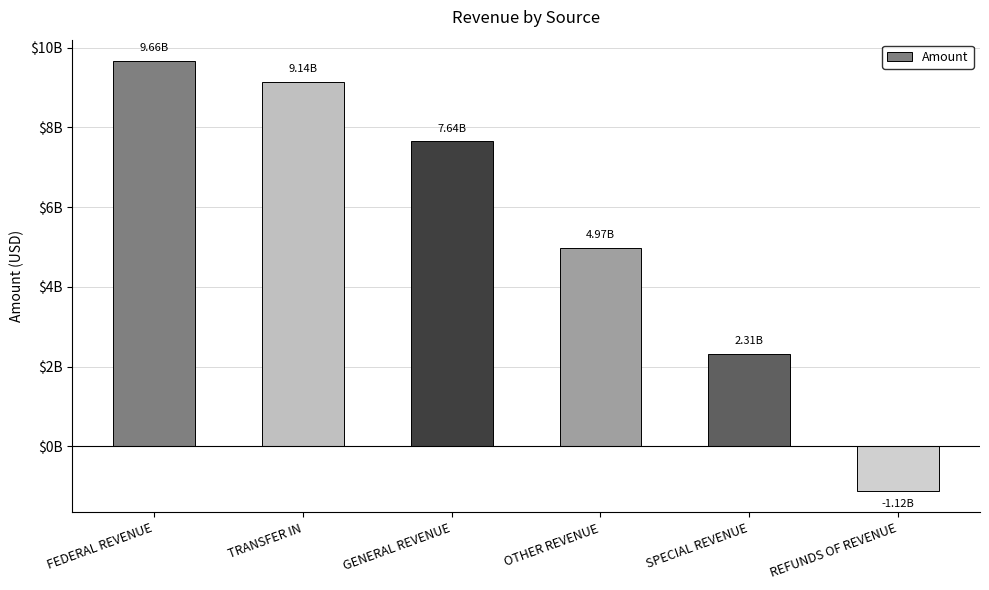

Does the chart contain any negative values?

Yes